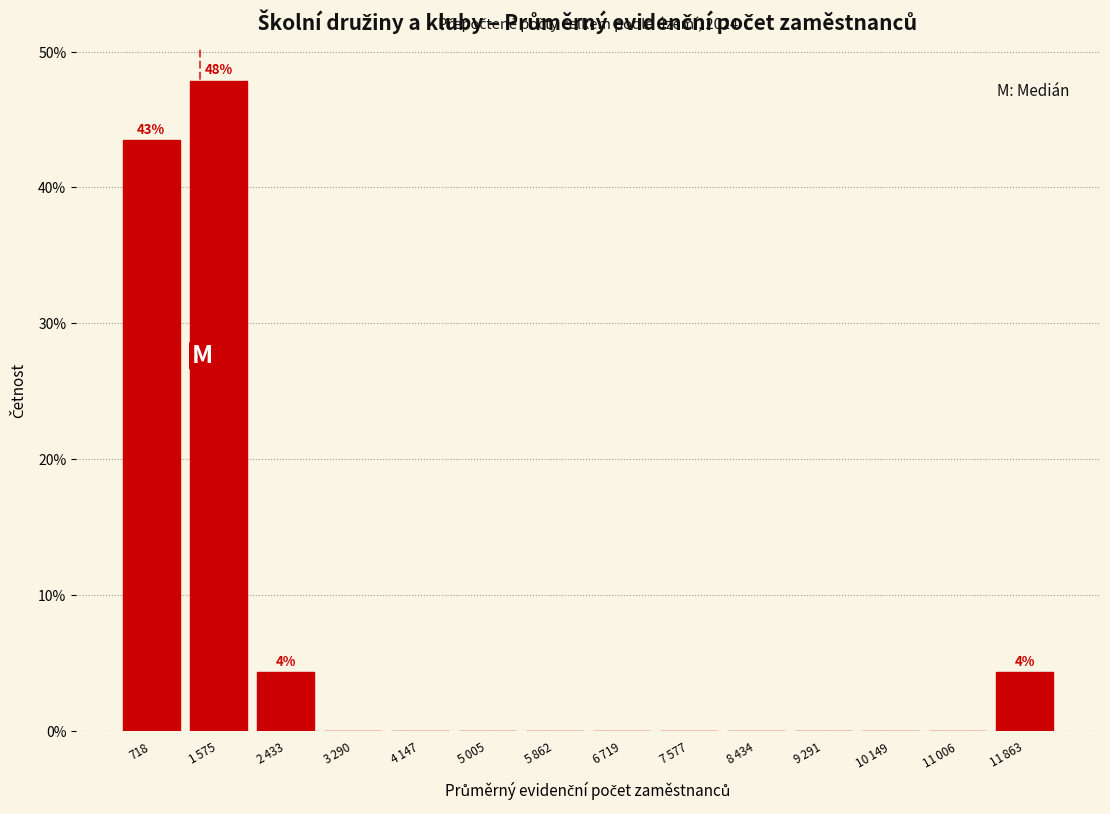

What is the sum of all values?

100.0